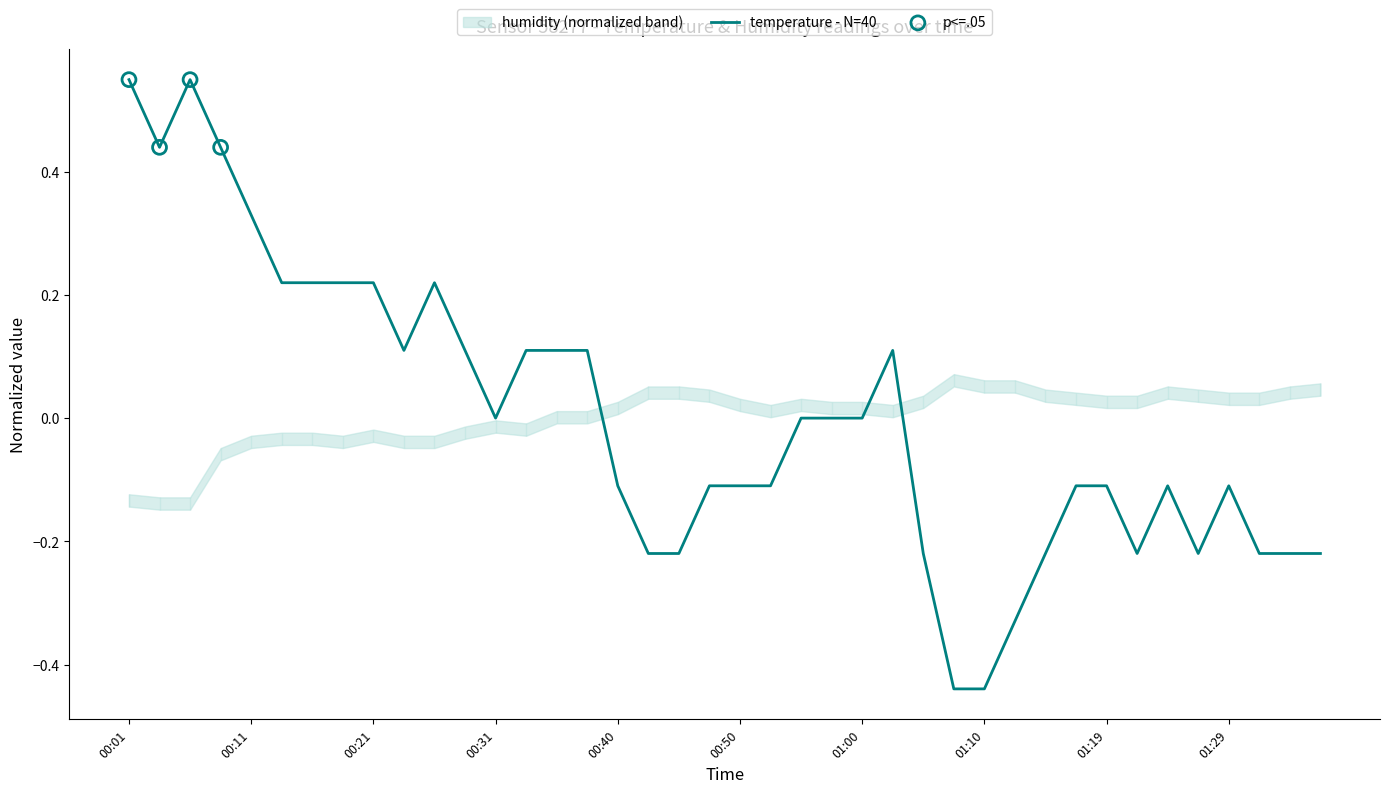

Between 00:04 and 00:38, which is larger?

00:04